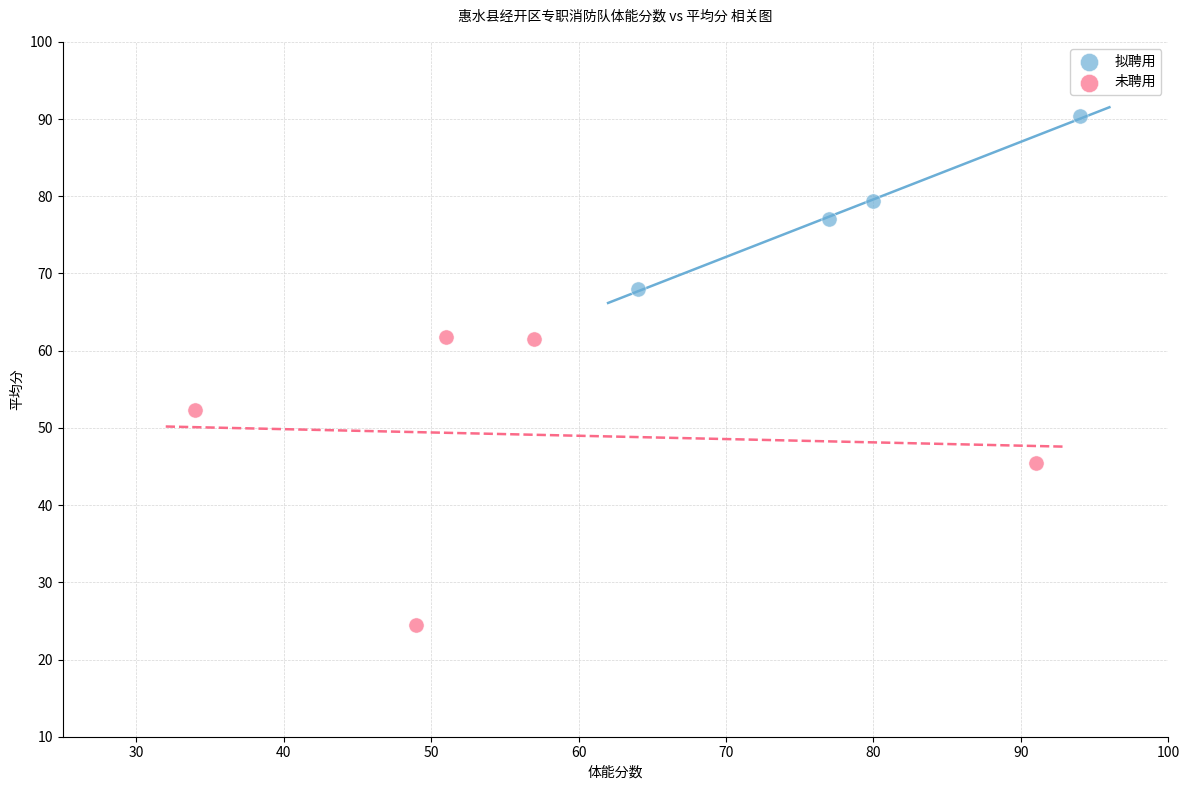

What are all the series names shown in the legend?

拟聘用, 未聘用